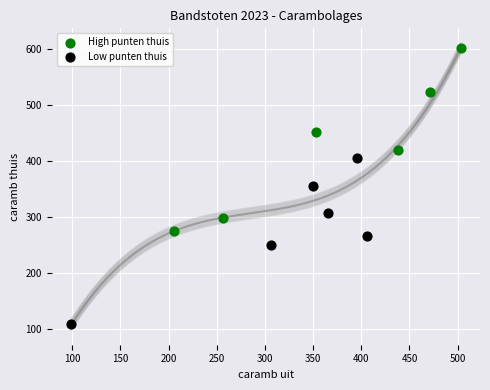

Which series has the largest Y range (max minus min)?

High punten thuis